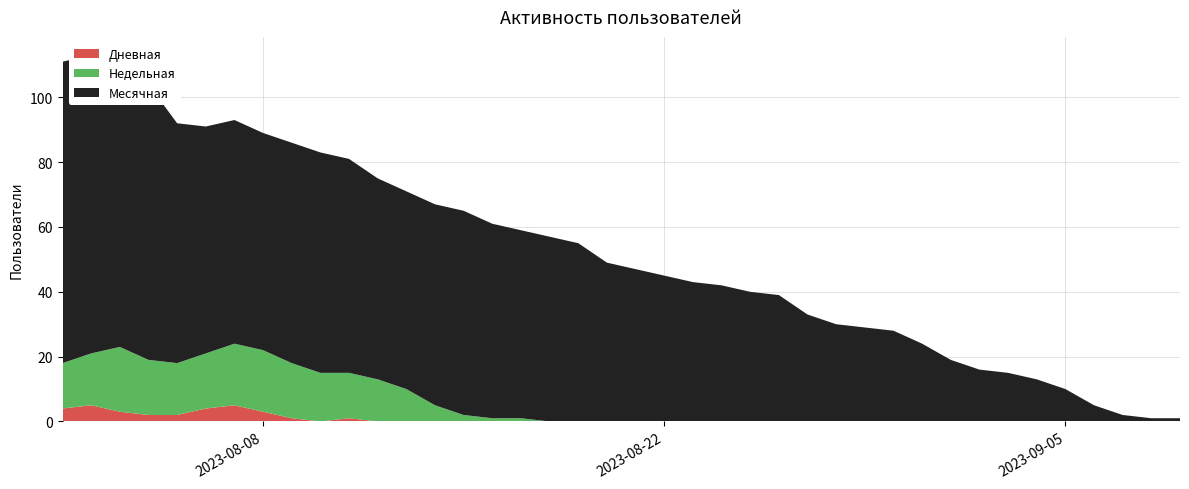

Reading left to right, list all the values displayed in this chart.

Дневная: 0=4	1=5	2=3	3=2	4=2	5=4	6=5	7=3	8=1	9=0	10=1	11=0	12=0	13=0	14=0	15=0	16=0	17=0	18=0	19=0	20=0	21=0	22=0	23=0	24=0	25=0	26=0	27=0	28=0	29=0	30=0	31=0	32=0	33=0	34=0	35=0	36=0	37=0	38=0	39=0
Недельная: 0=18	1=21	2=23	3=19	4=18	5=21	6=24	7=22	8=18	9=15	10=15	11=13	12=10	13=5	14=2	15=1	16=1	17=0	18=0	19=0	20=0	21=0	22=0	23=0	24=0	25=0	26=0	27=0	28=0	29=0	30=0	31=0	32=0	33=0	34=0	35=0	36=0	37=0	38=0	39=0
Месячная: 0=111	1=113	2=108	3=104	4=92	5=91	6=93	7=89	8=86	9=83	10=81	11=75	12=71	13=67	14=65	15=61	16=59	17=57	18=55	19=49	20=47	21=45	22=43	23=42	24=40	25=39	26=33	27=30	28=29	29=28	30=24	31=19	32=16	33=15	34=13	35=10	36=5	37=2	38=1	39=1